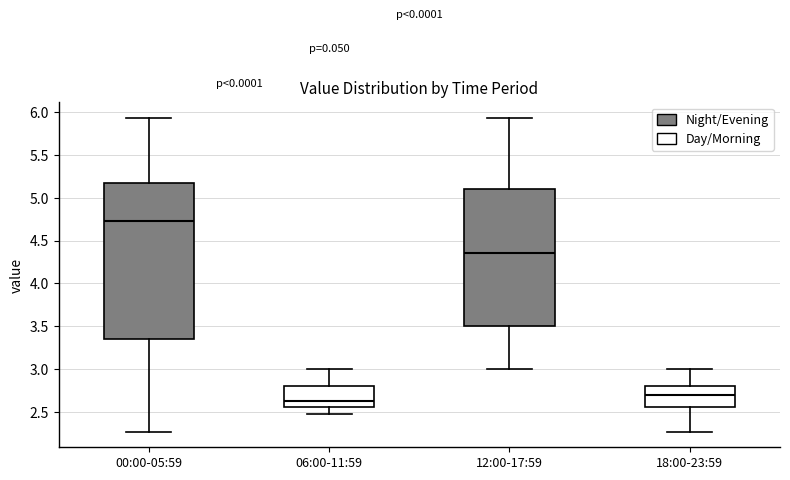

Which box's median line is the lowest?

06:00-11:59